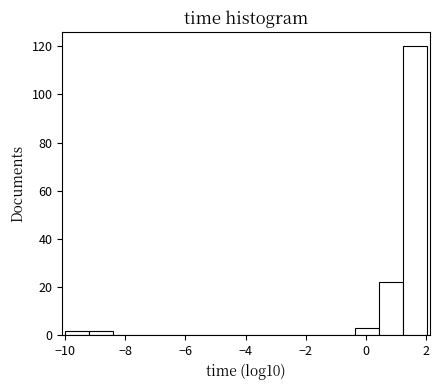

What is the height of the bar covering 1.2 to 2.0 on the x-axis? Neither the bar edges nor the heights are printed on the chart, so give them approximately, as read against the axes.

120